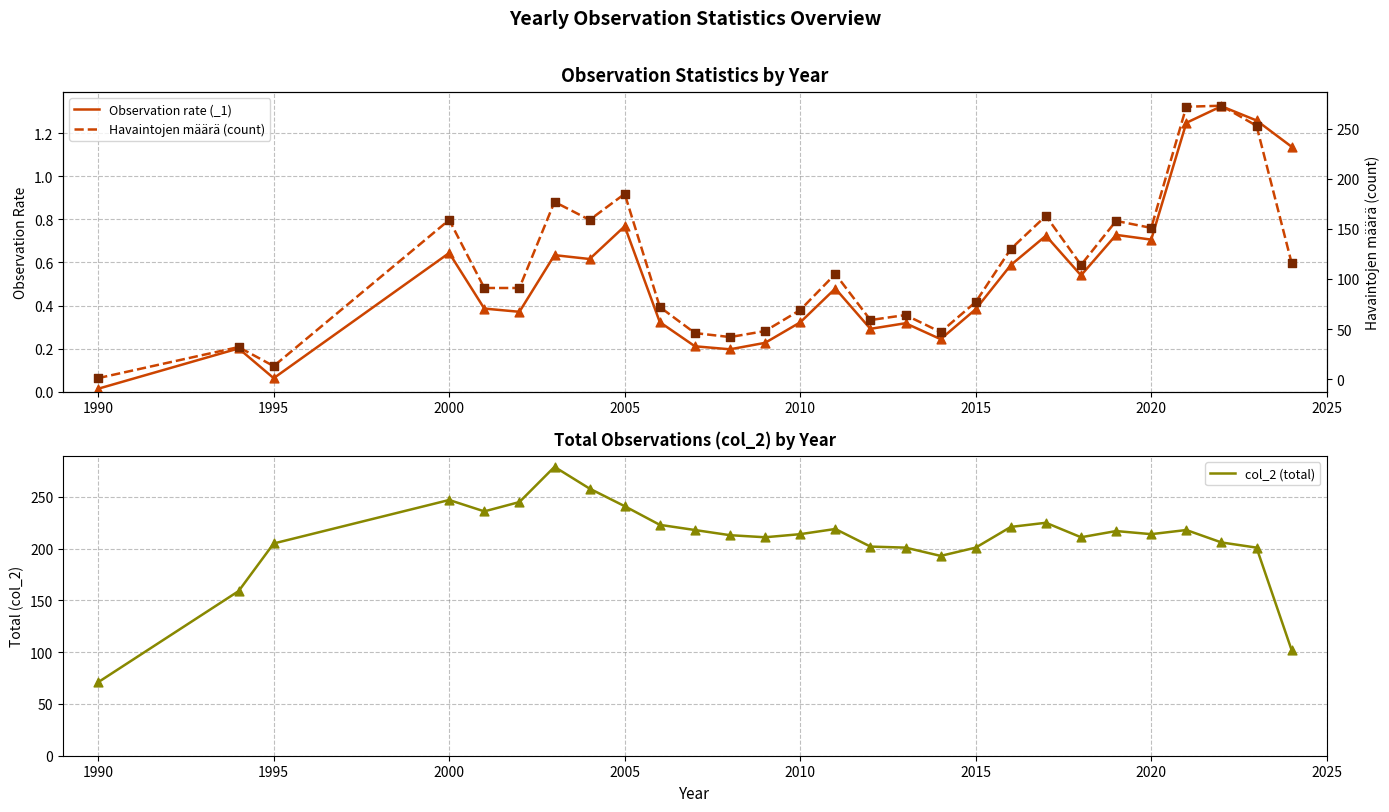

Which series contains the highest Y value?

col_2 (total)